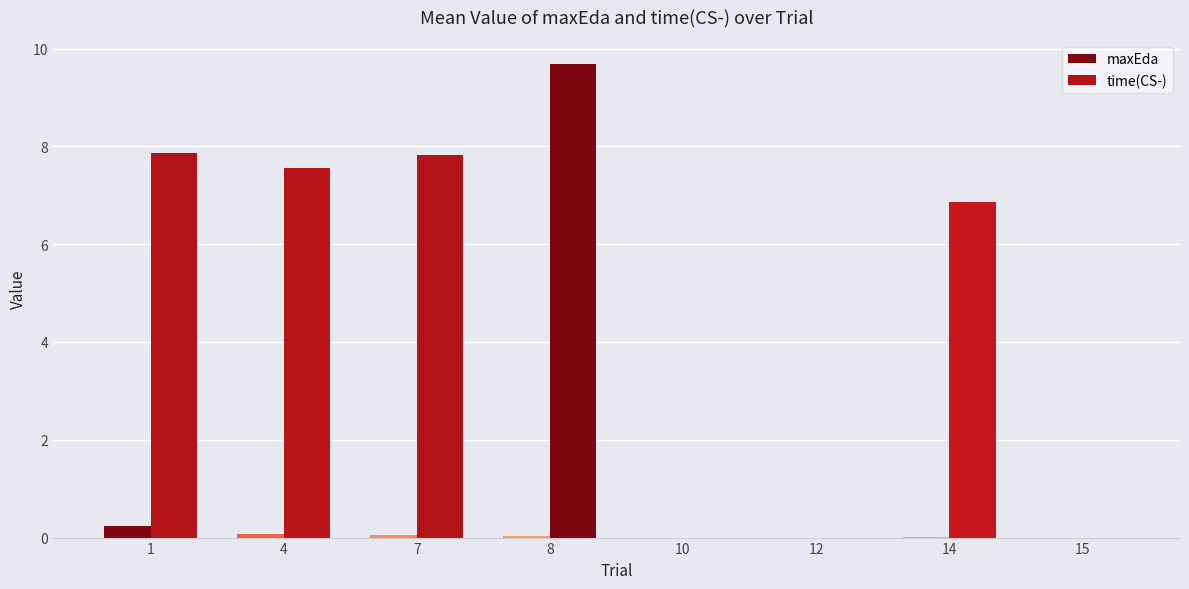

Which series has the largest range (max minus min)?

time(CS-)